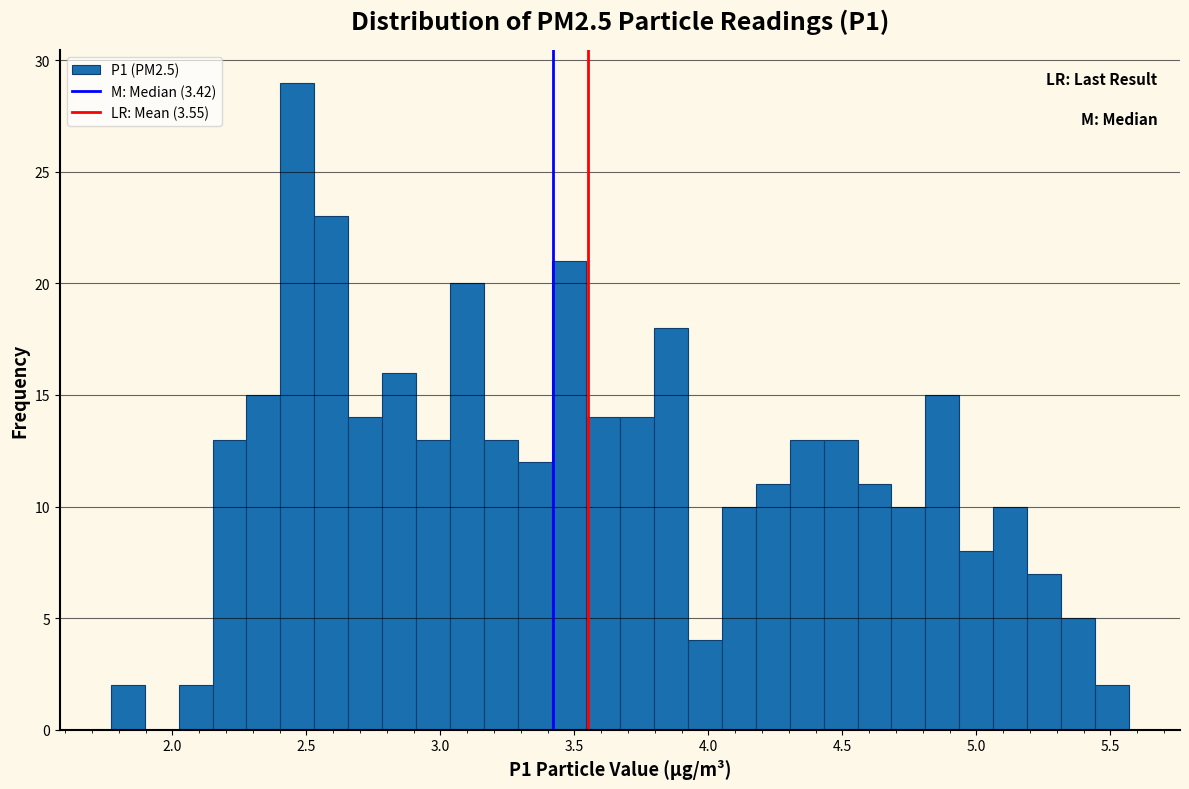

Read against the x-axis, roughly where is the centre of the tallest bar?

2.45